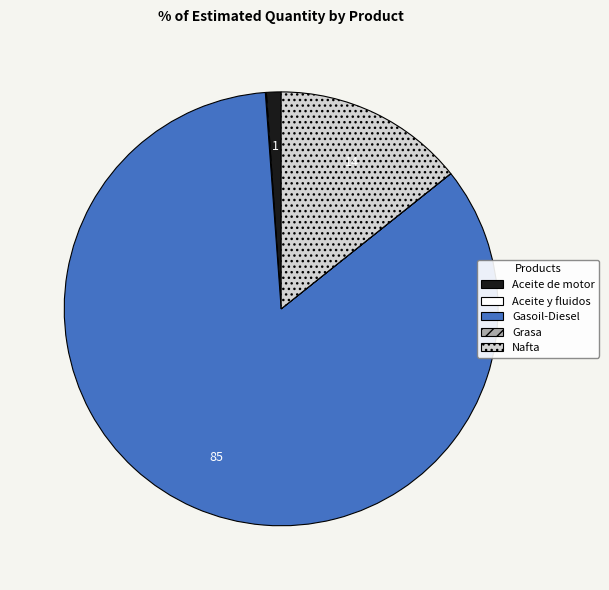

Is the sum of Aceite de motor and Nafta greater than half?

No